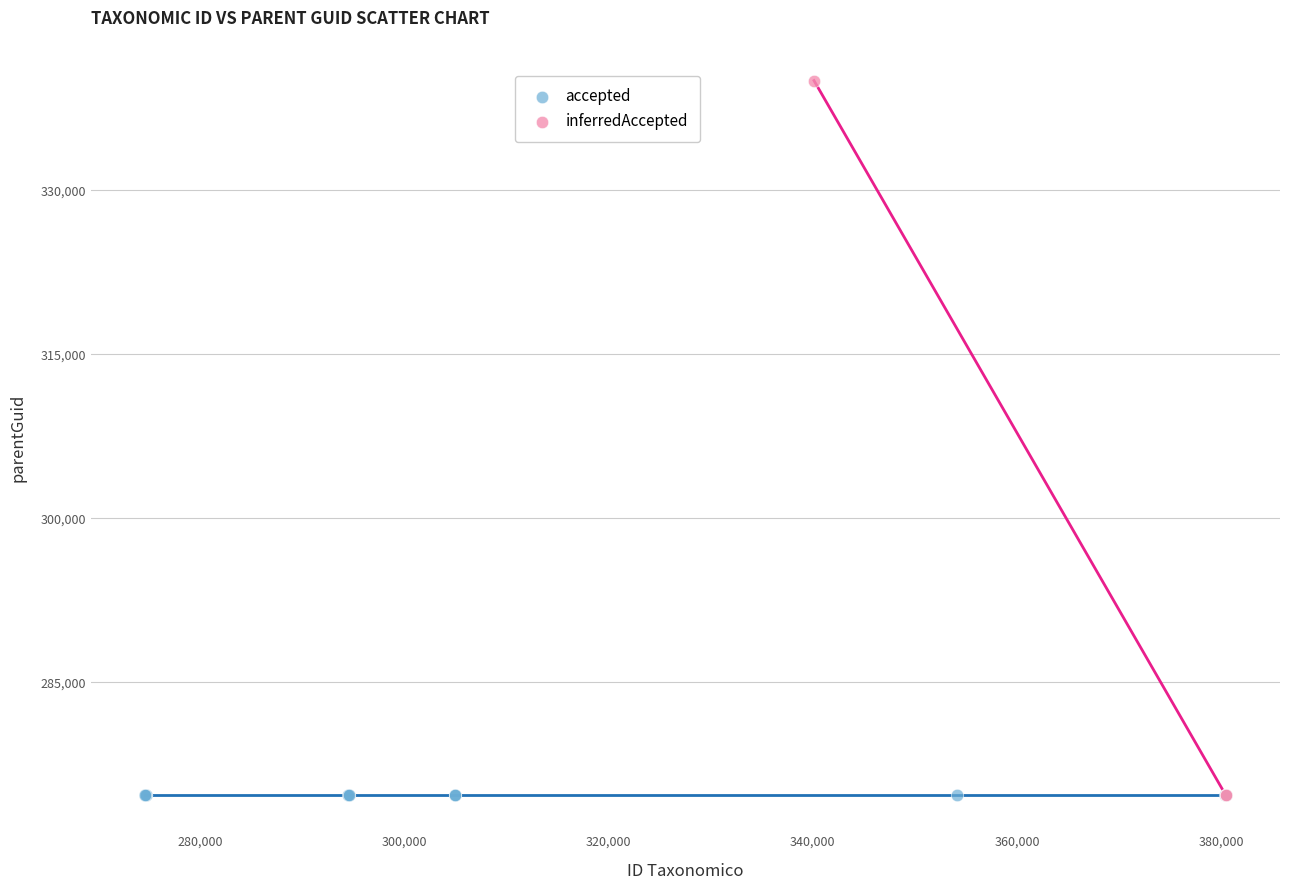

Which series contains the highest Y value?

inferredAccepted